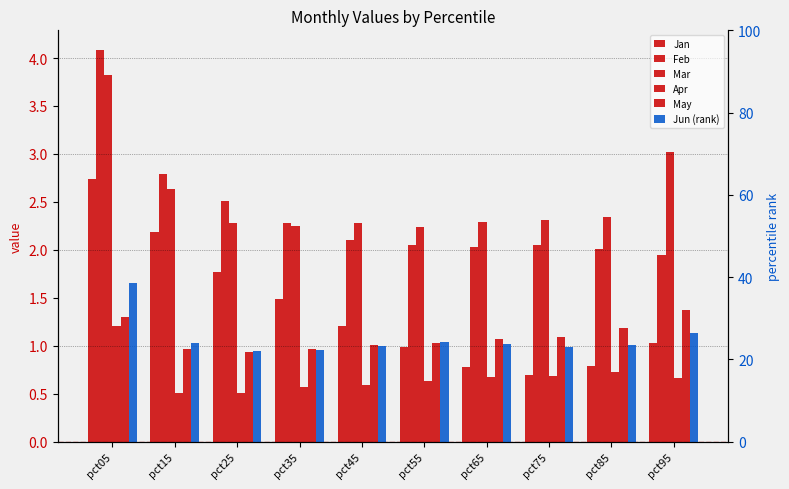

What are all the series names shown in the legend?

Jan, Feb, Mar, Apr, May, Jun (rank)